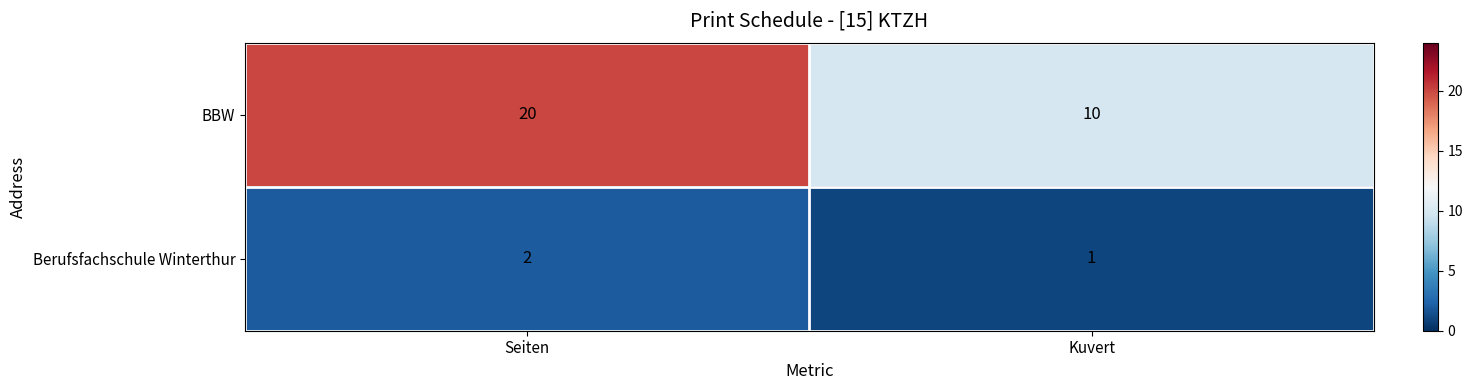

Which series has the largest total across all categories?

BBW